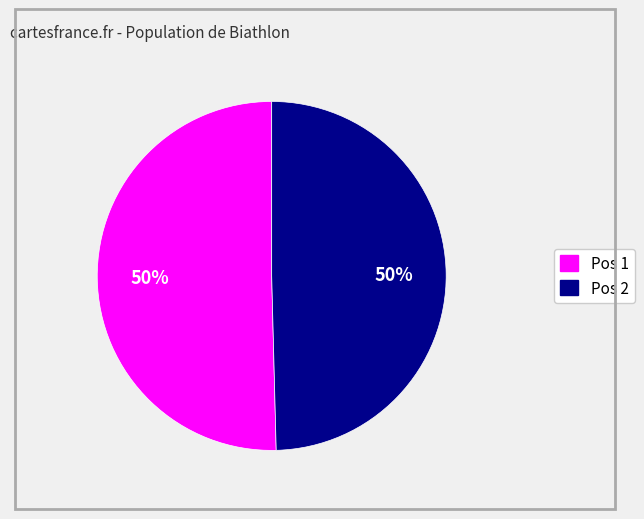

To the nearest percent, what is the average slice percentage?

50%